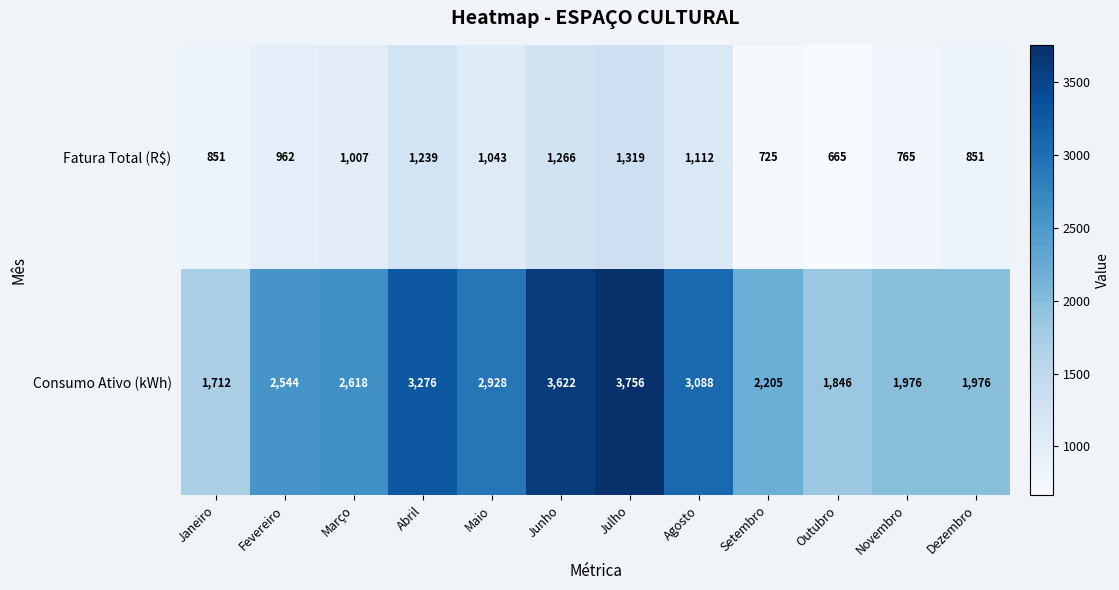

What is the difference between the maximum and minimum values in the Consumo Ativo (kWh) series?

2044